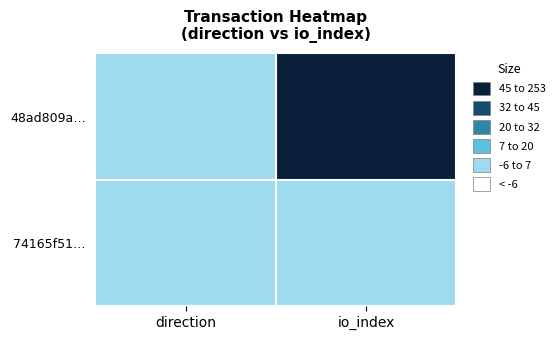

Reading left to right, extract all data points from this chart.

48ad809a…: direction=-1	io_index=253
74165f51…: direction=1	io_index=0